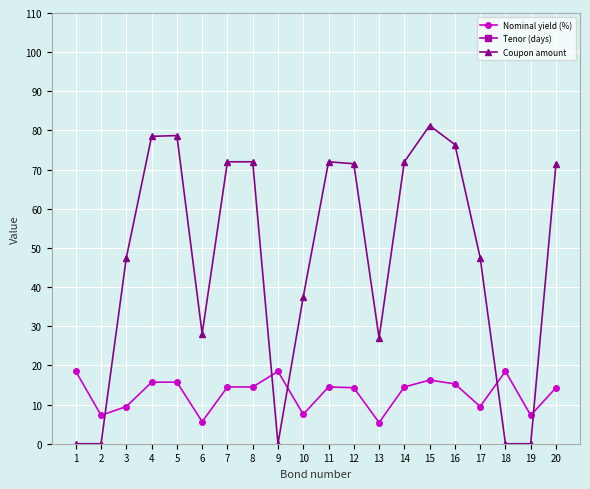

Between which two adjacent categories do Nominal yield (%) and Coupon amount first intersect?

2 and 3